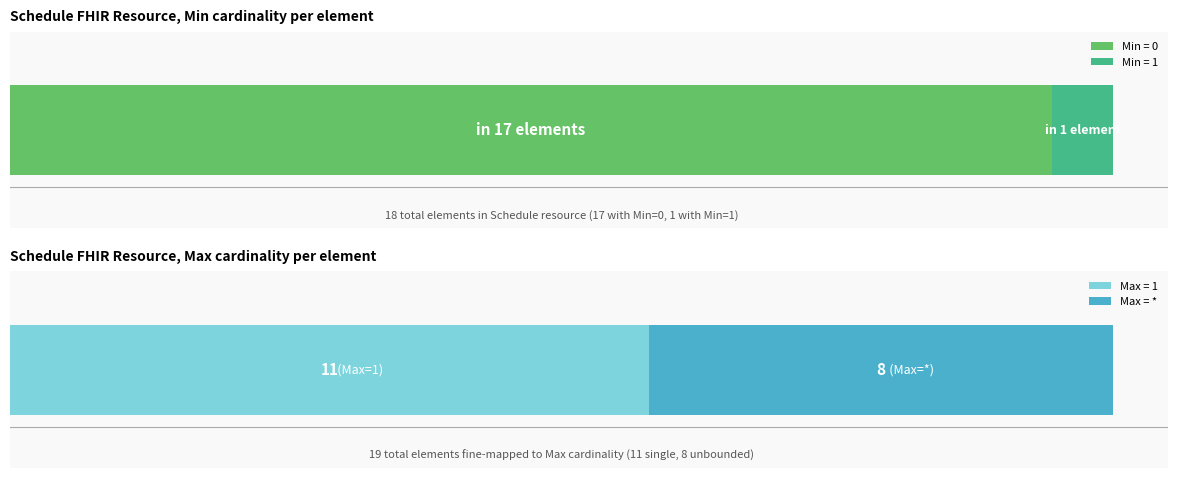

At how many categories does at least one series exceed 0?

1